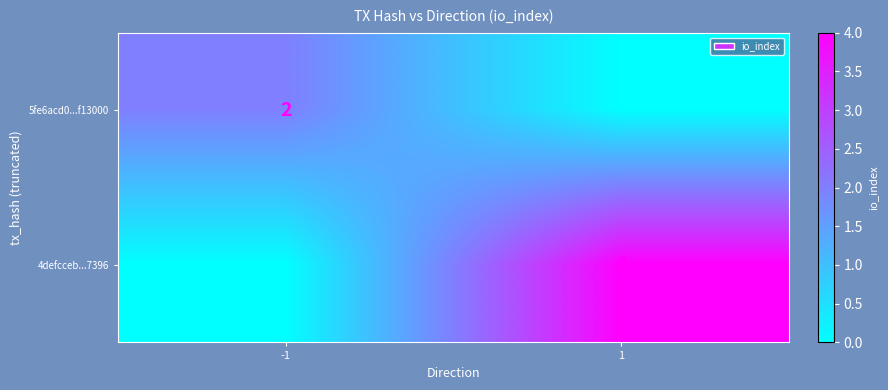

How many data points does each series have?

2